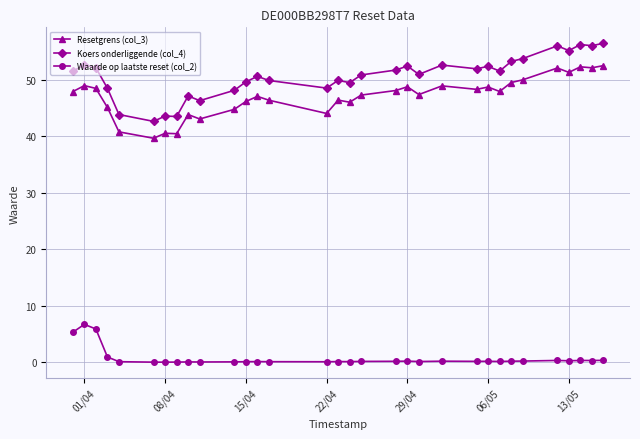

In Resetgrens (col_3), how many points are higher than both neighbors (excluding endpoints)?

10